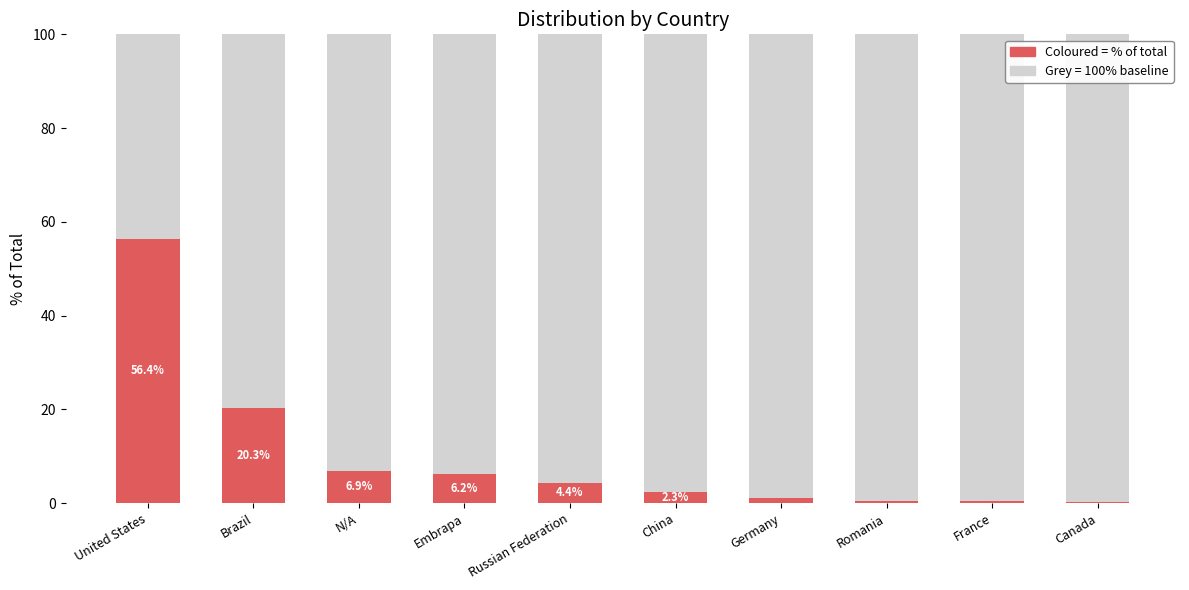

What is the average value?

9.9